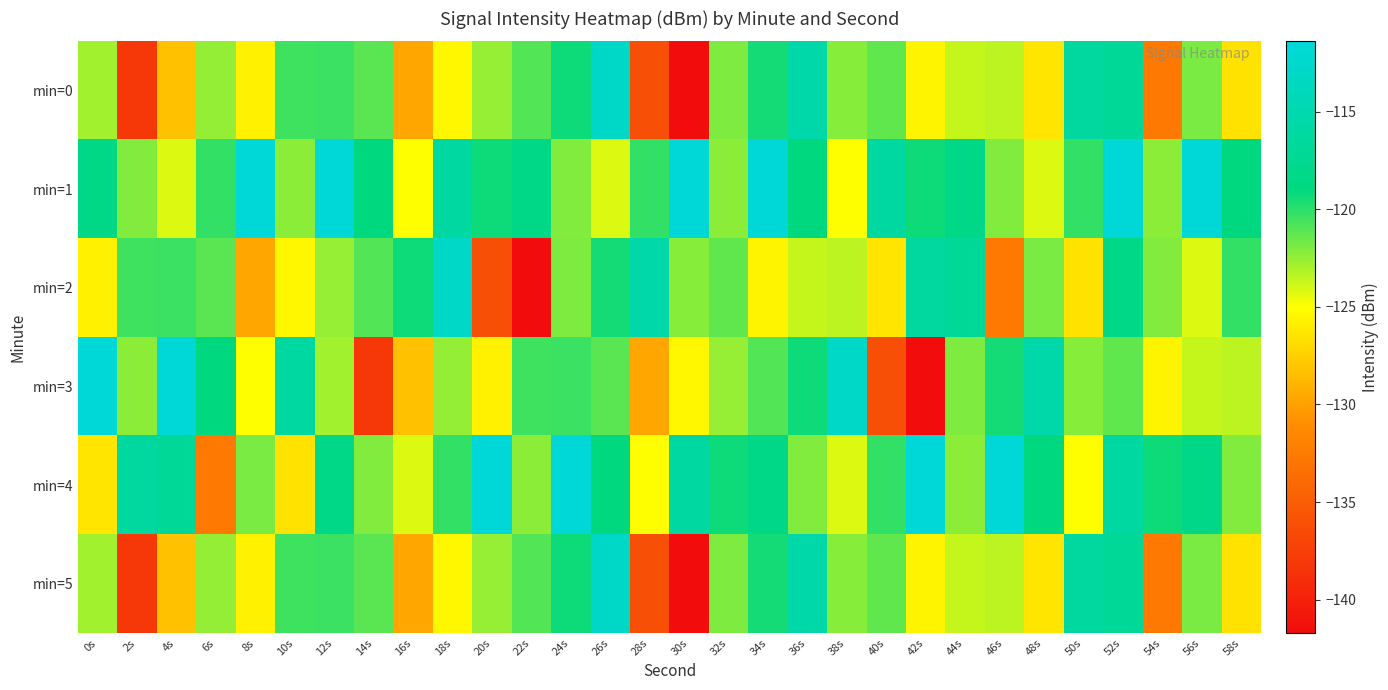

What is the total value across all series at 6s?

-737.9